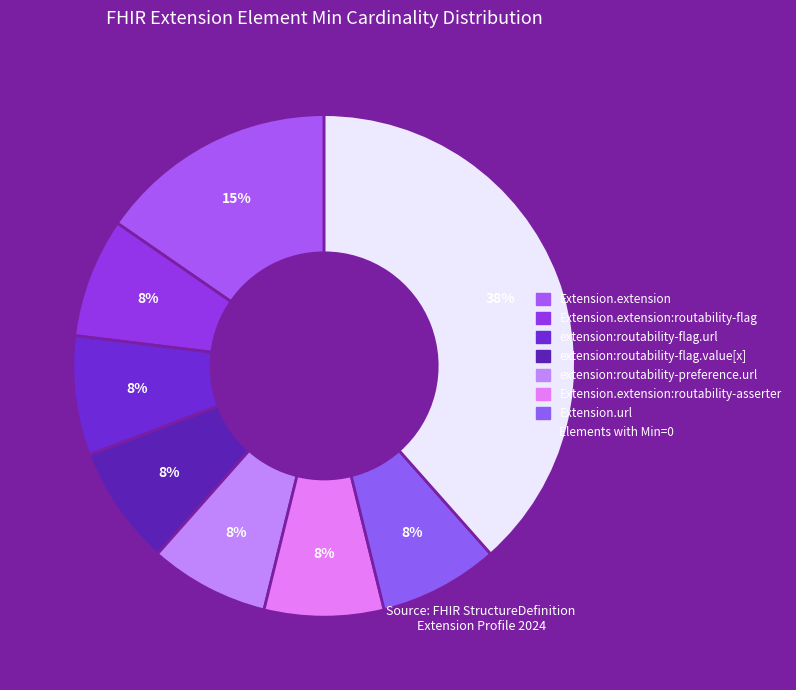

How many slices are in this pie chart?

8